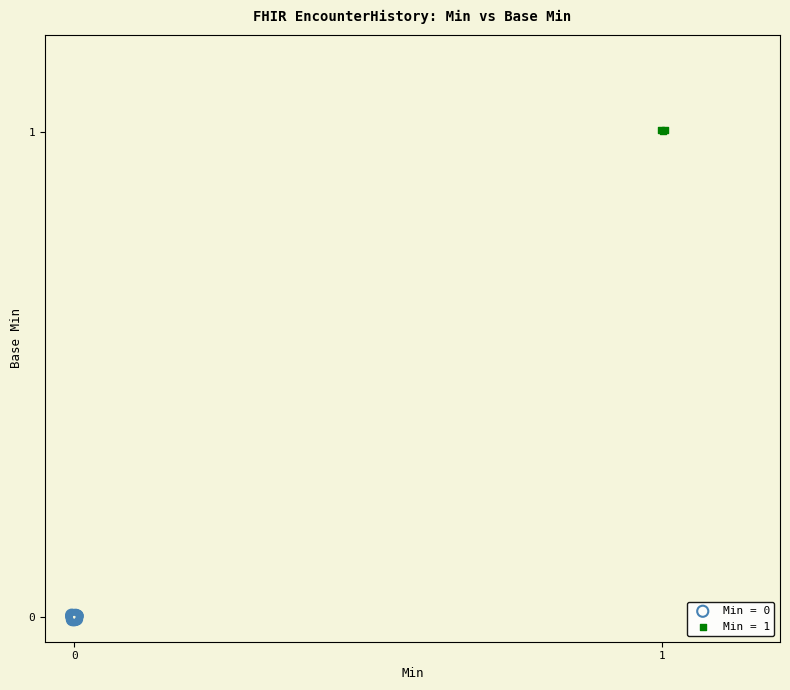

Which series reaches the maximum Y coordinate?

Min = 1